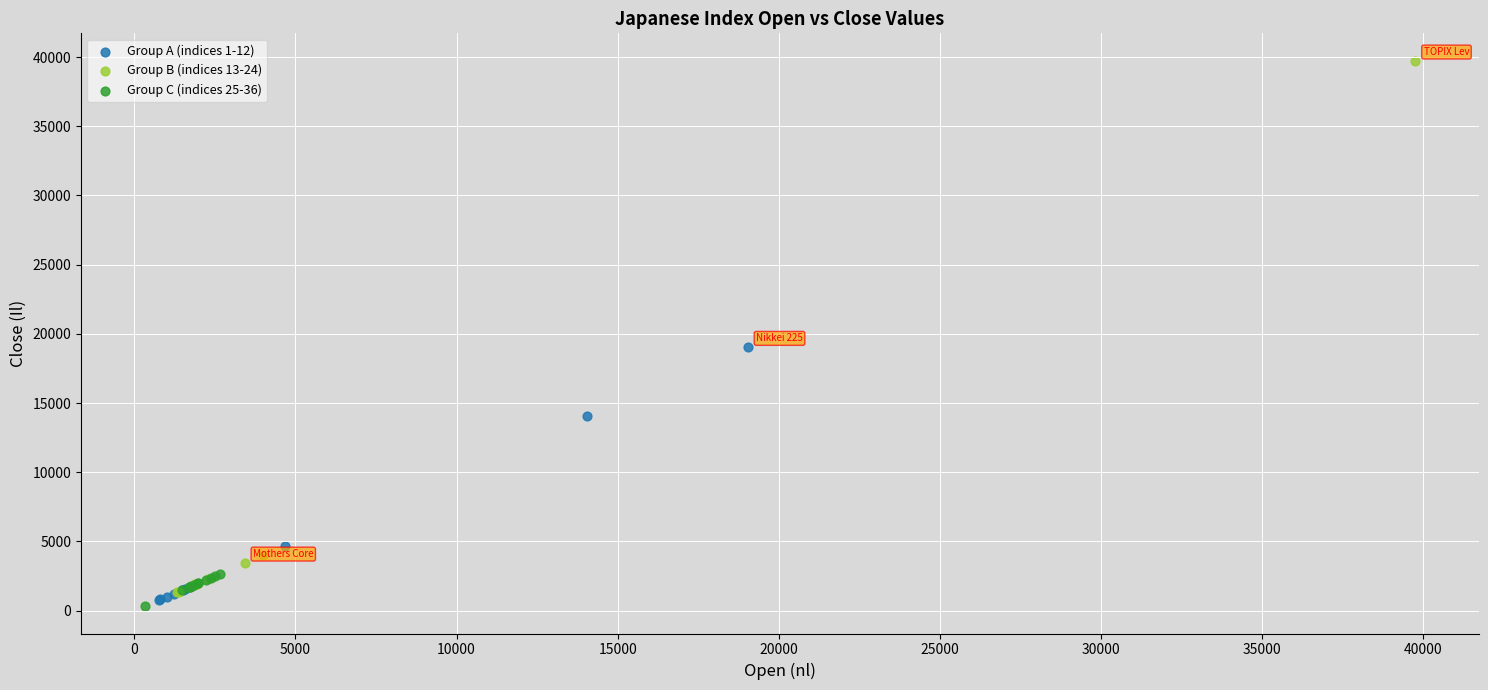

Which series contains the highest Y value?

Group B (indices 13-24)